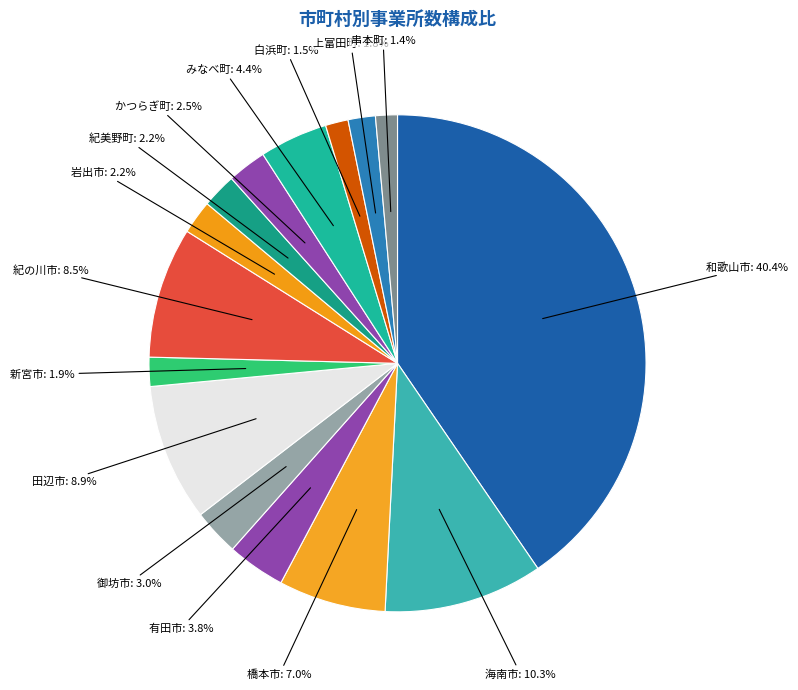

What is the smallest slice in the pie chart?

串本町